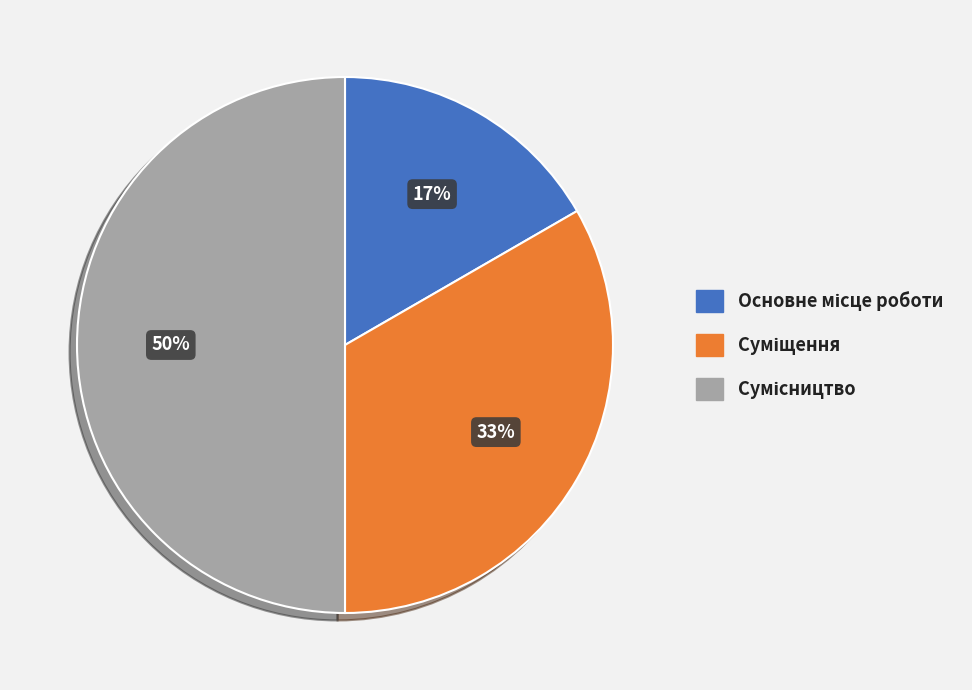

To the nearest percent, what is the average slice percentage?

33%